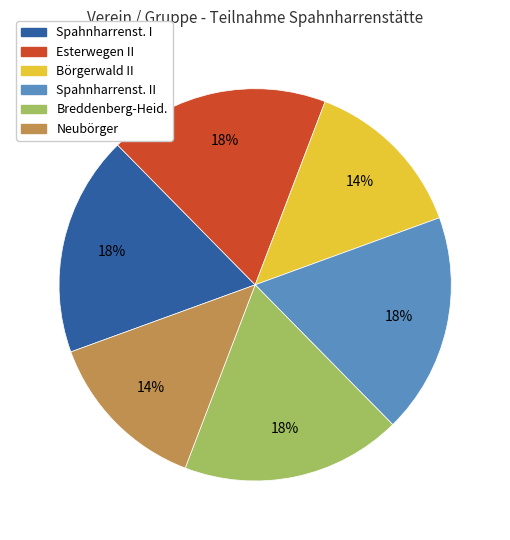

Is there any slice that represents more than half of the pie?

No